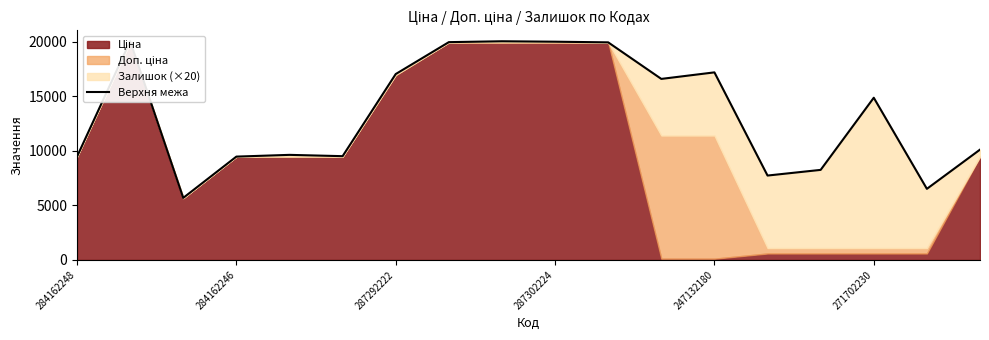

Between 287302224 and 14, which is larger?

287302224